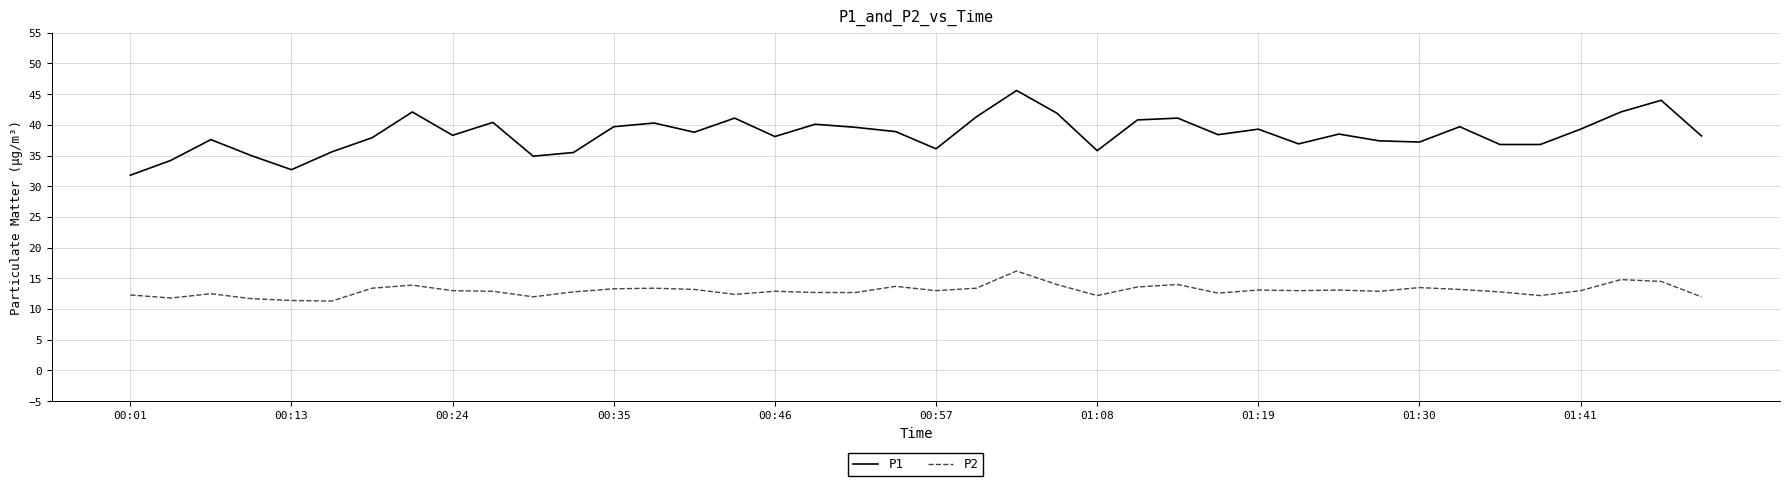

Which series has the largest total across all categories?

P1